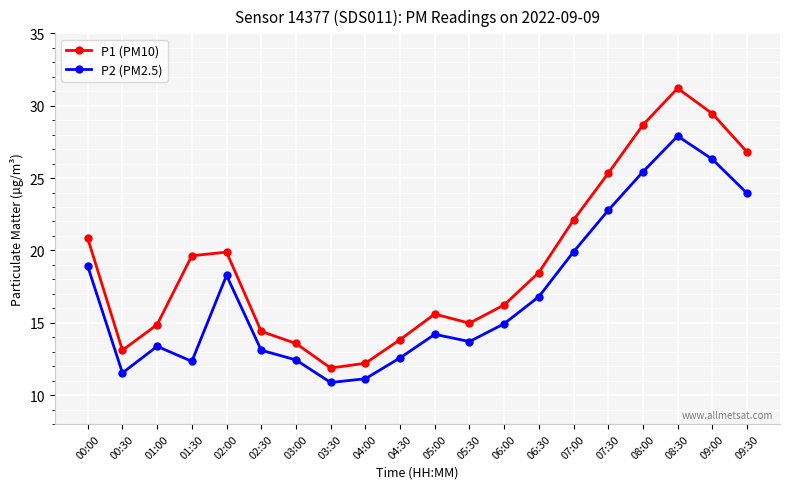

Does the chart have visible grid lines?

Yes